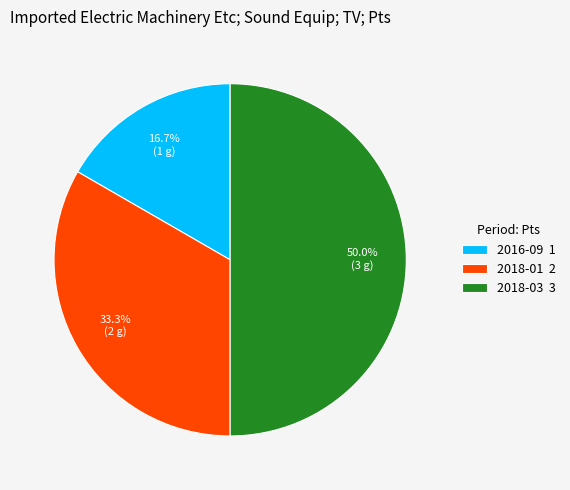

Combined, what portion of the pie is 2018-03 and 2016-09?

66.7%